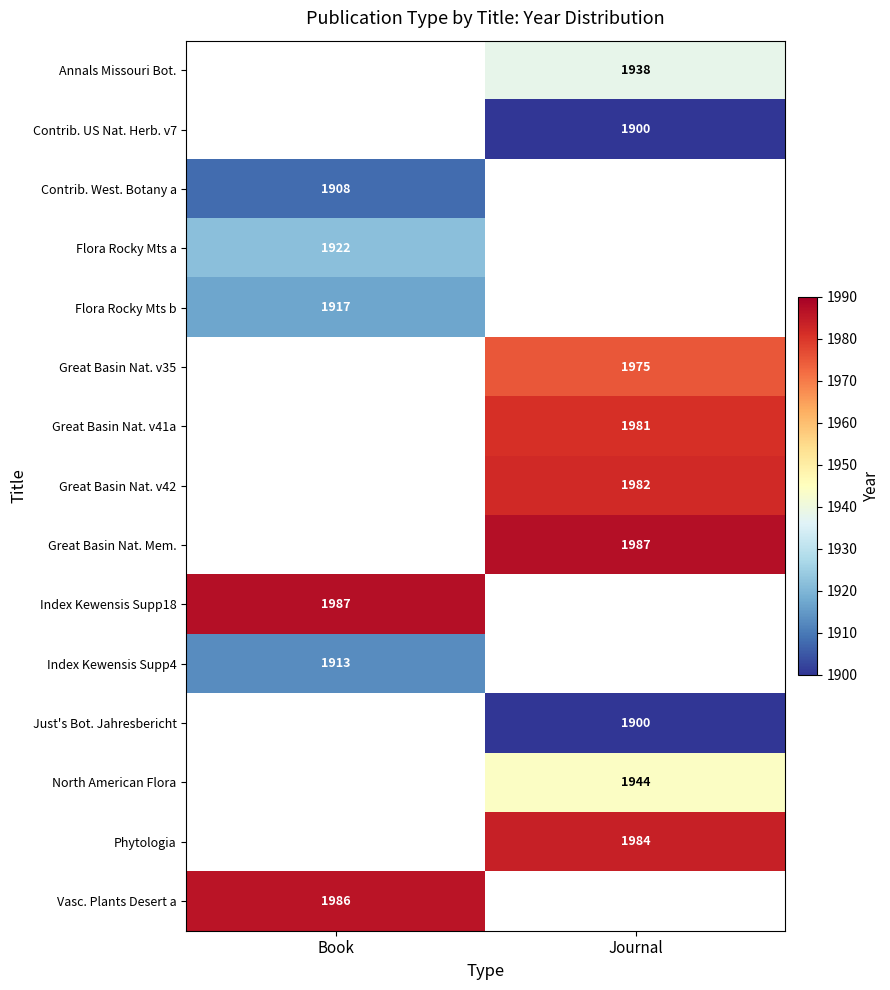

The Annals Missouri Bot. series shows 2608 at Journal. True or false?

False